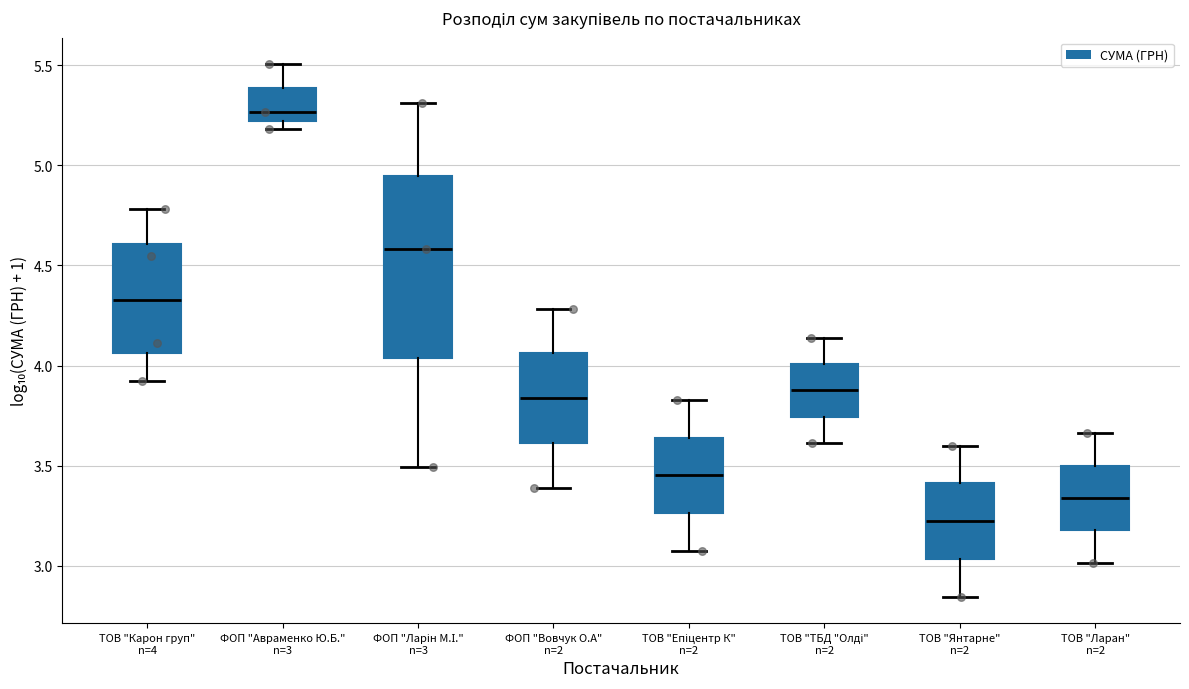

Reading left to right, read every box against the y-axis: the position of its median line, the range the box covers, and the ends of its whiskers. The values are not printed on the chart, so give them approximately, as read against the axis.

ТОВ "Карон груп" n=4: median 4.35, box 4.05 to 4.60, whiskers 3.90 to 4.80
ФОП "Авраменко Ю.Б." n=3: median 5.25, box 5.20 to 5.40, whiskers 5.20 (just below the box's lower edge) to 5.50
ФОП "Ларін М.І." n=3: median 4.60, box 4.05 to 4.95, whiskers 3.50 to 5.30
ФОП "Вовчук О.А" n=2: median 3.85, box 3.60 to 4.05, whiskers 3.40 to 4.30
ТОВ "Епіцентр К" n=2: median 3.45, box 3.25 to 3.65, whiskers 3.05 to 3.85
ТОВ "ТБД "Олді" n=2: median 3.90, box 3.75 to 4.00, whiskers 3.60 to 4.15
ТОВ "Янтарне" n=2: median 3.20, box 3.05 to 3.40, whiskers 2.85 to 3.60
ТОВ "Ларан" n=2: median 3.35, box 3.20 to 3.50, whiskers 3.00 to 3.65